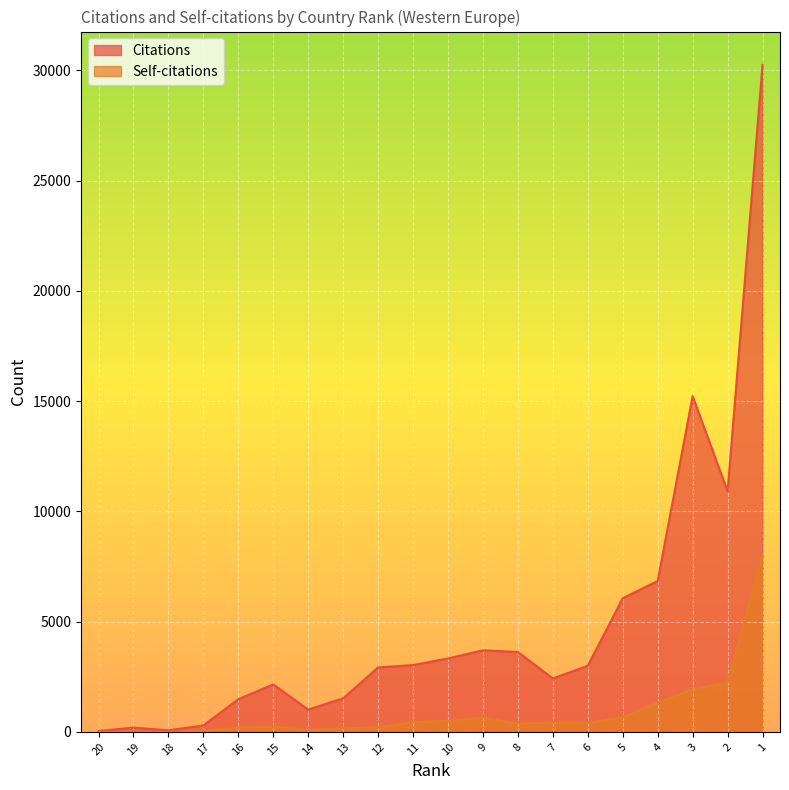

At which category does Citations reach its first local valley?

18